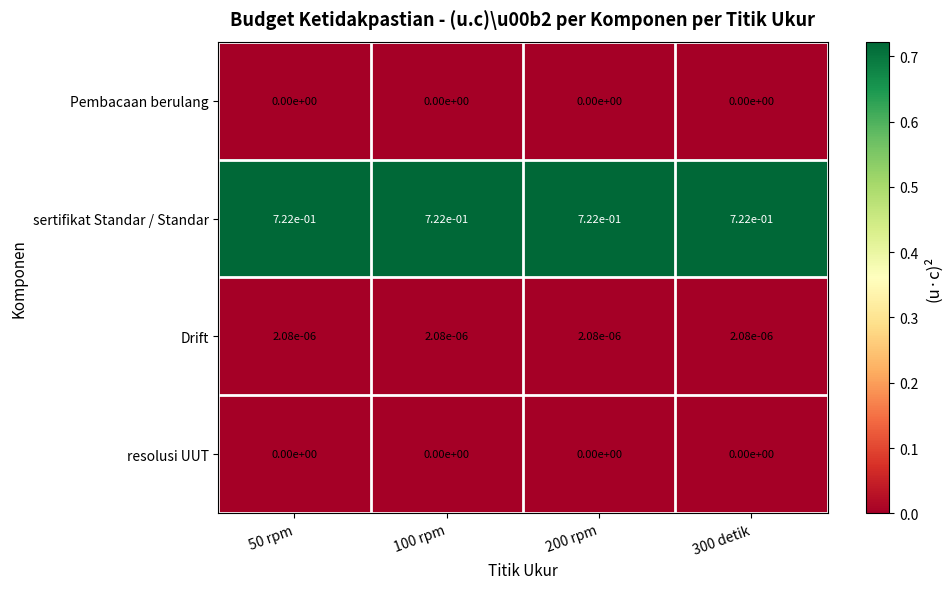

Which series has the largest total across all categories?

sertifikat Standar / Standar